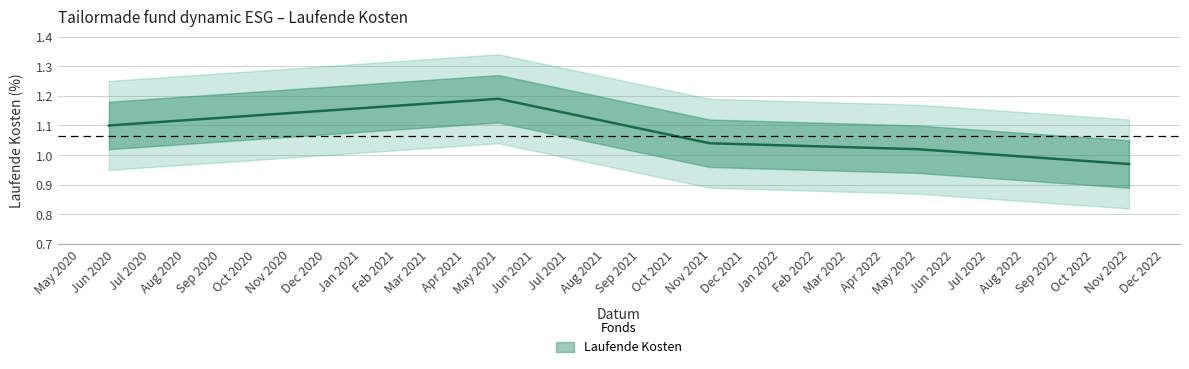

True or false: the data has more than 0 interior local peaks.

True